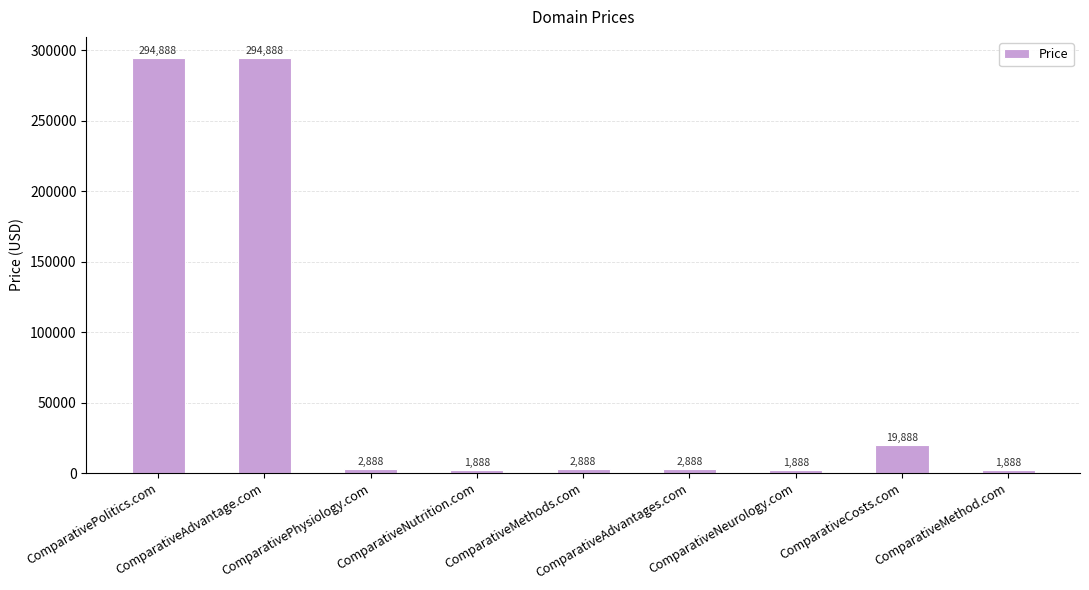

What is the change in value from ComparativeAdvantage.com to ComparativeCosts.com?

-275000